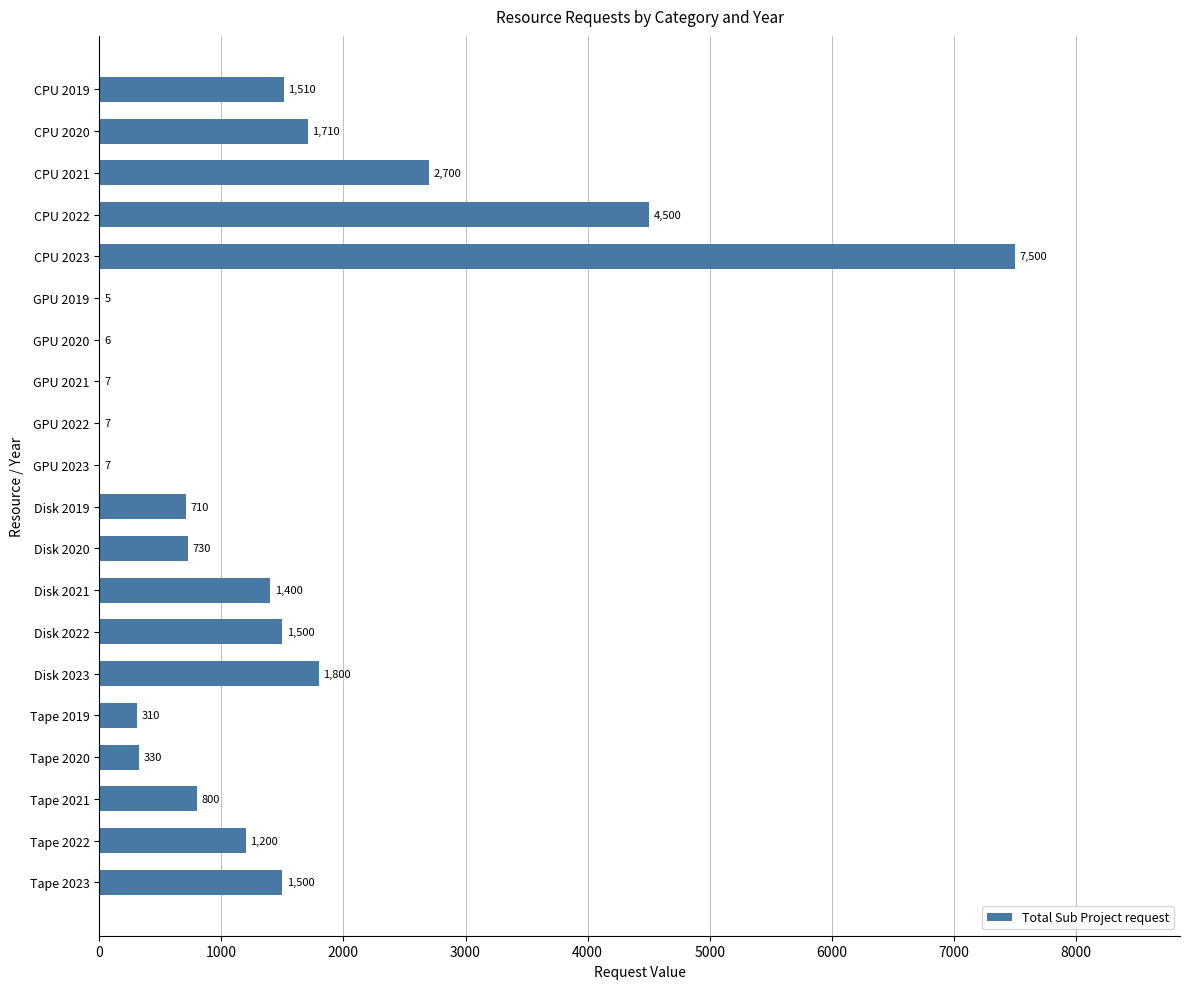

Where is the data nearest to the value 3752?

CPU 2022